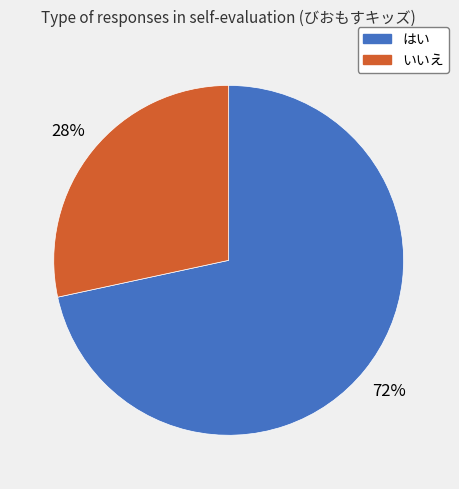

Which has a higher value, はい or いいえ?

はい